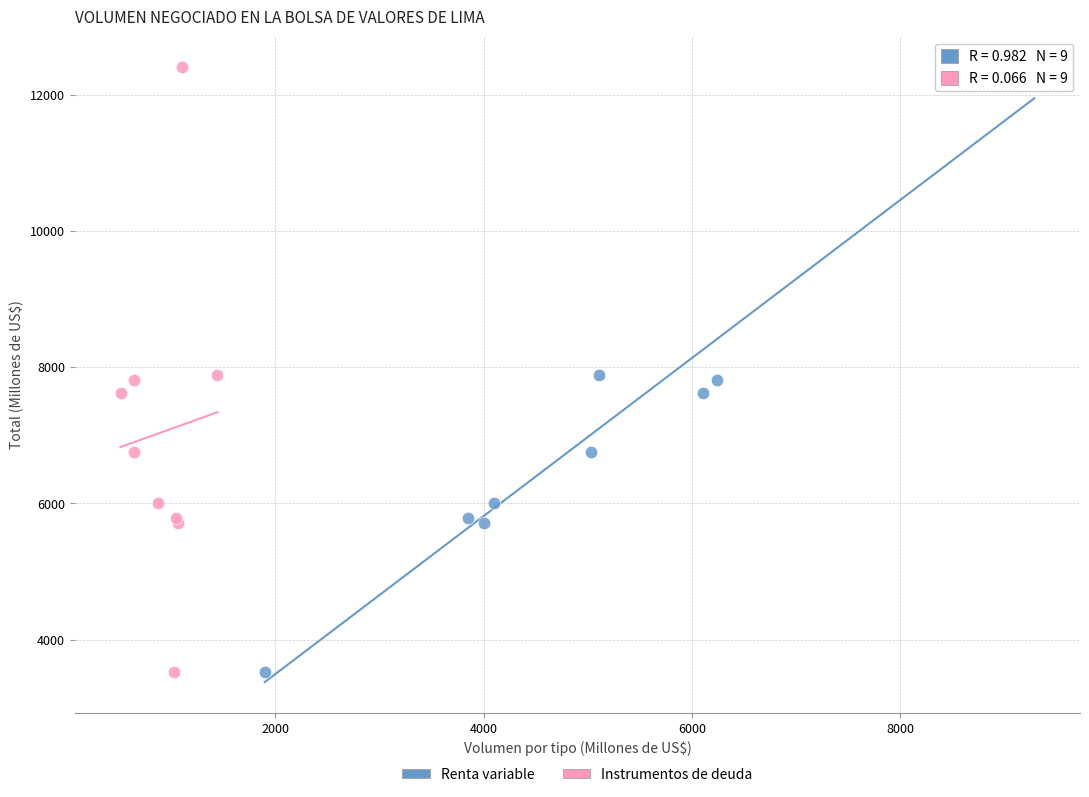

What are all the series names shown in the legend?

Renta variable, Instrumentos de deuda